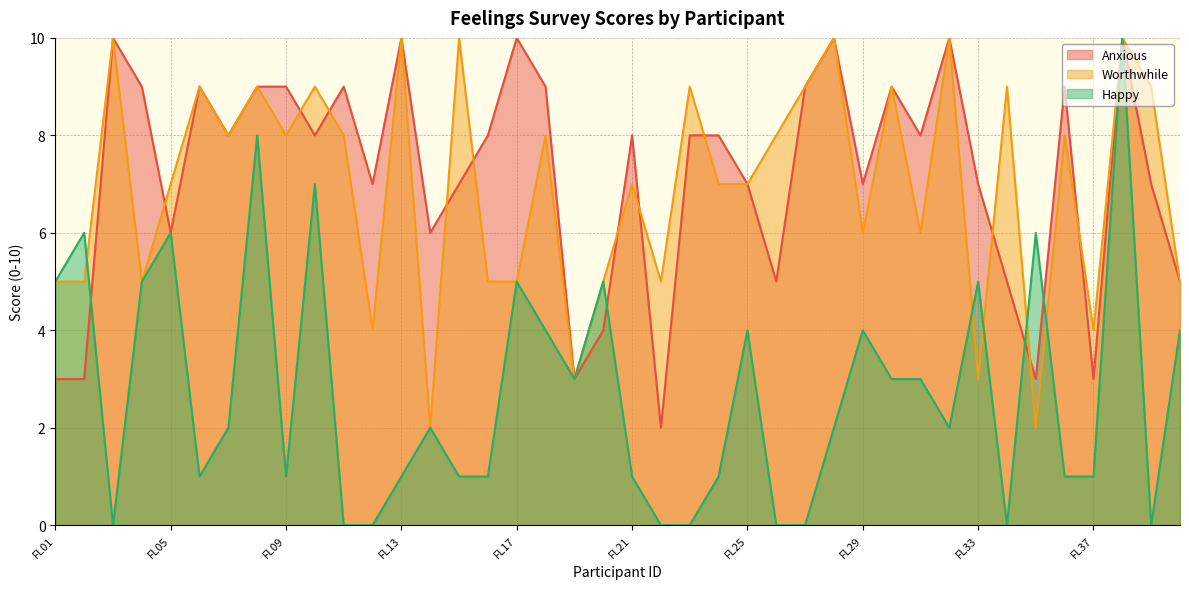

Rank the categories by Worthwhile value from lowest to highest.

FL14, FL35, FL19, FL33, FL12, FL37, FL01, FL02, FL04, FL16, FL17, FL20, FL22, FL40, FL29, FL31, FL05, FL21, FL24, FL25, FL07, FL09, FL11, FL18, FL26, FL36, FL06, FL08, FL10, FL23, FL27, FL30, FL34, FL39, FL03, FL13, FL15, FL28, FL32, FL38